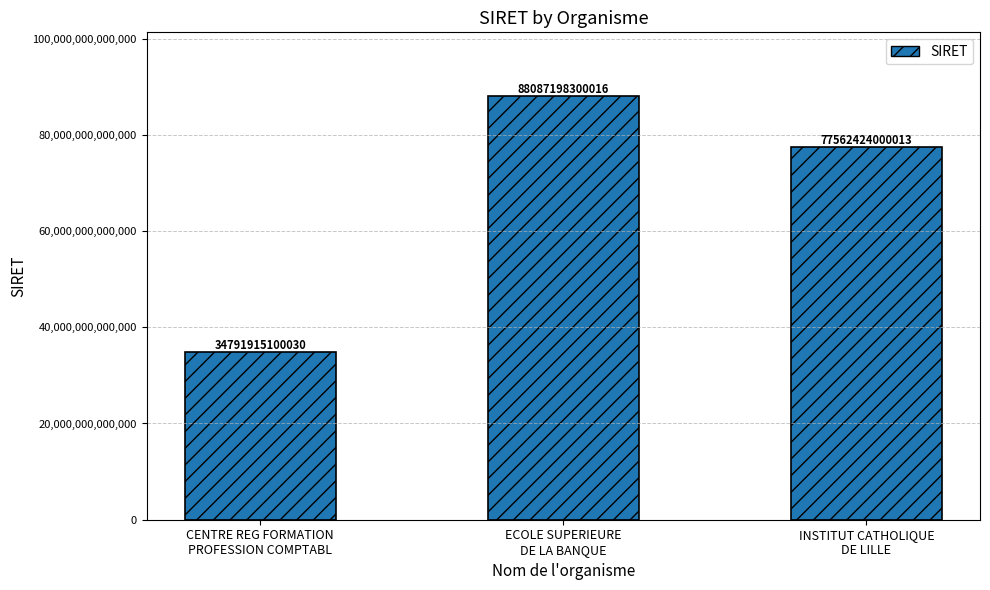

Approximately how many times larger is the value at ECOLE SUPERIEURE
DE LA BANQUE compared to INSTITUT CATHOLIQUE
DE LILLE?

1.1